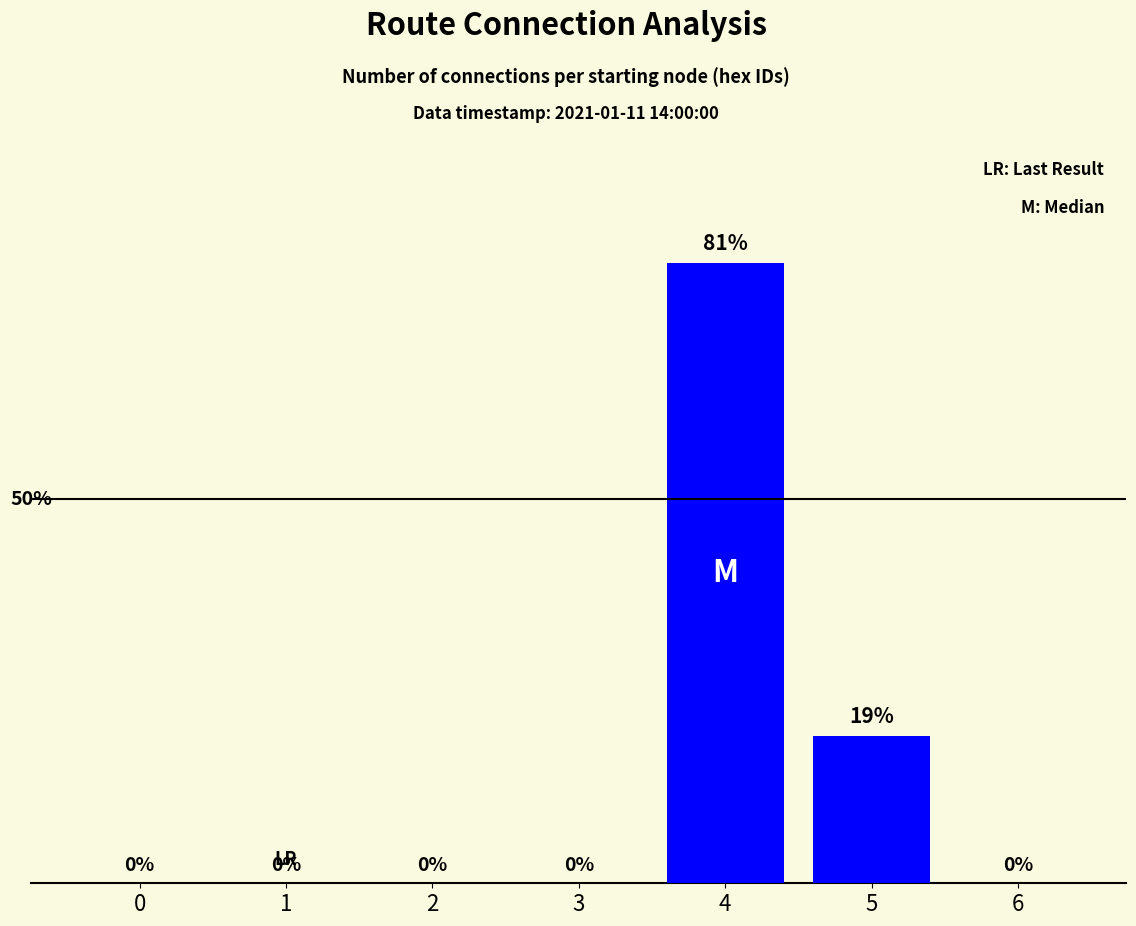

Are the bars horizontal?

No